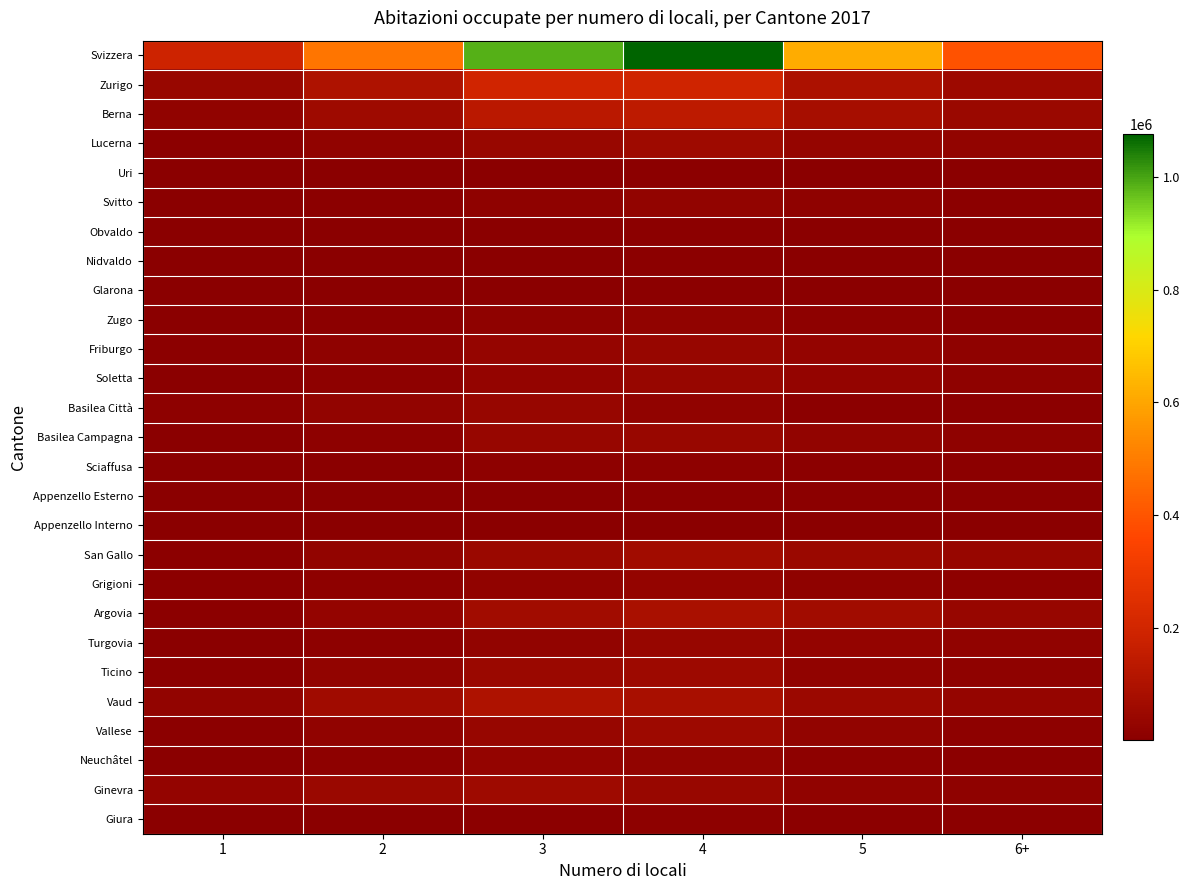

Which series changed the most between 2 and 5?

Svizzera